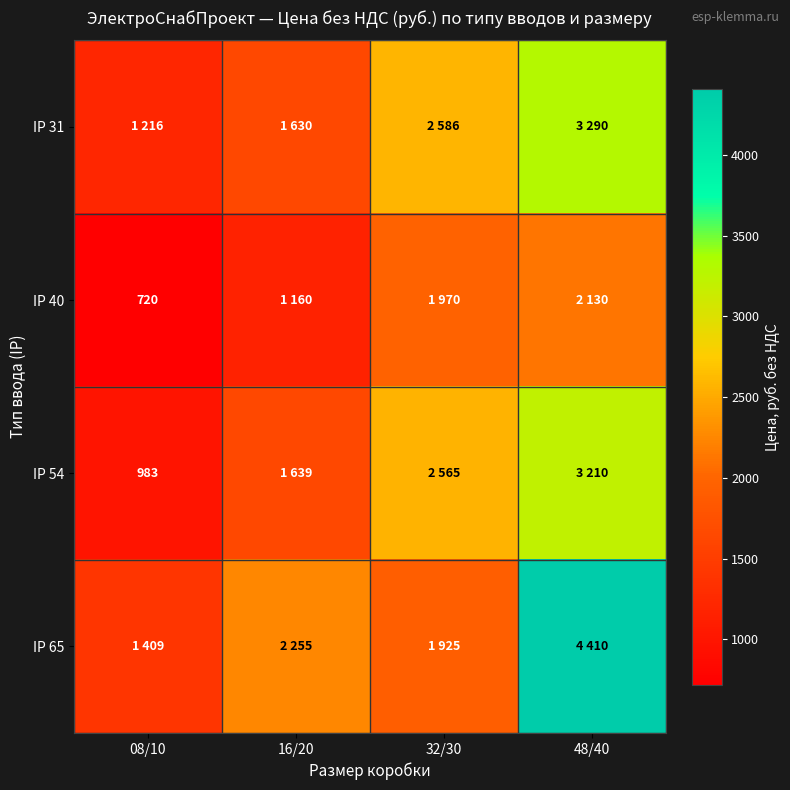

True or false: IP 54 has a value of 983 at 08/10.

True